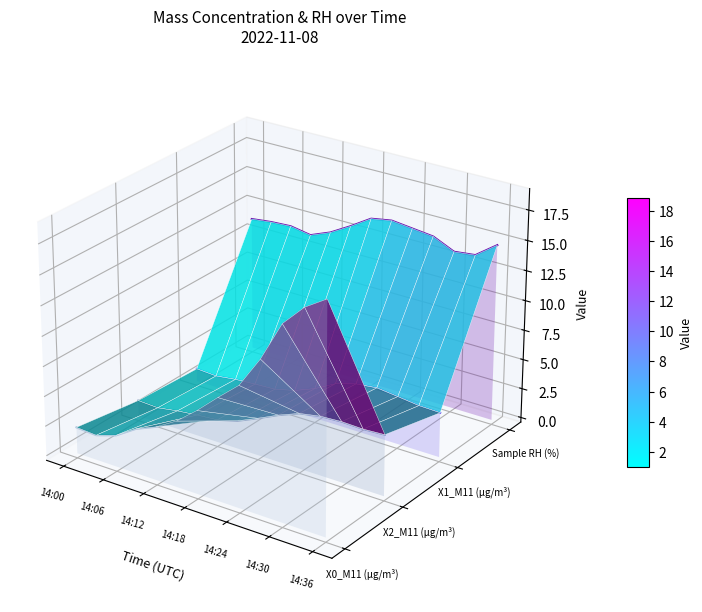

What is the sum of all X2_M11 (μg/m³) values?

-0.4